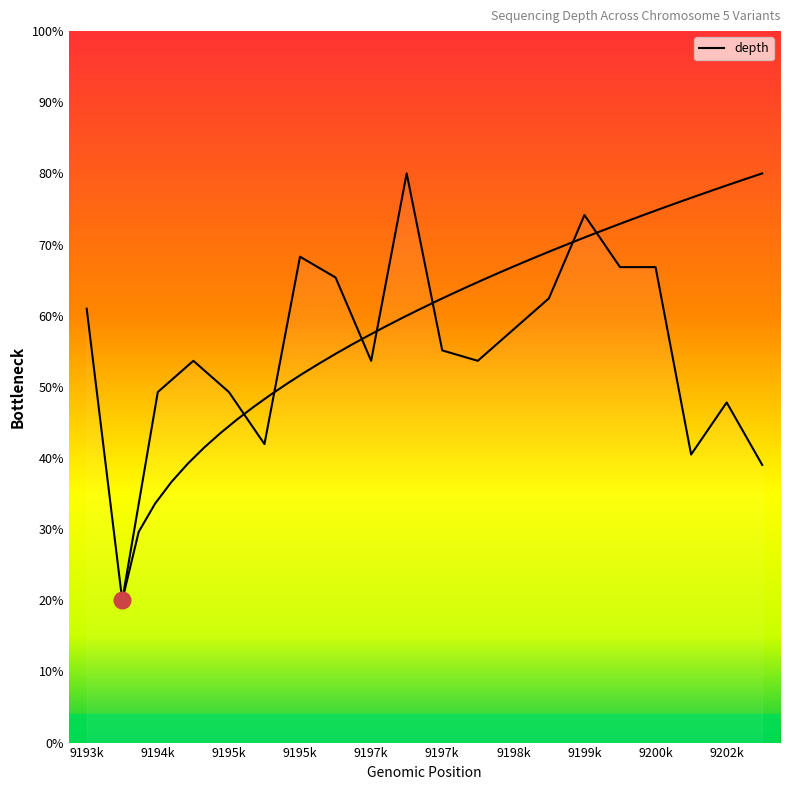

List the labels in order of value, largest first.

9197651, 9199032, 9195229, 9199249, 9200823, 9195962, 9198708, 9193117, 9198553, 9197882, 9194818, 9197081, 9198500, 9194607, 9195000, 9202320, 9195086, 9201973, 9202719, 9194227